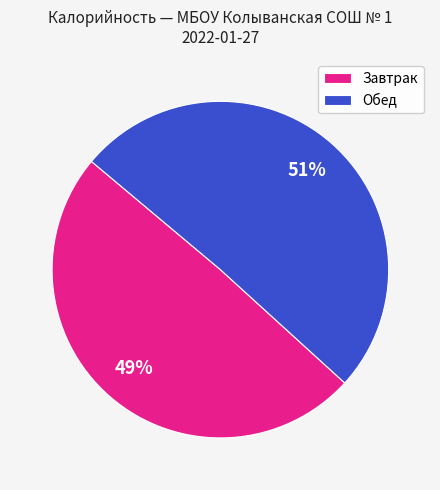

How many slices are in this pie chart?

2